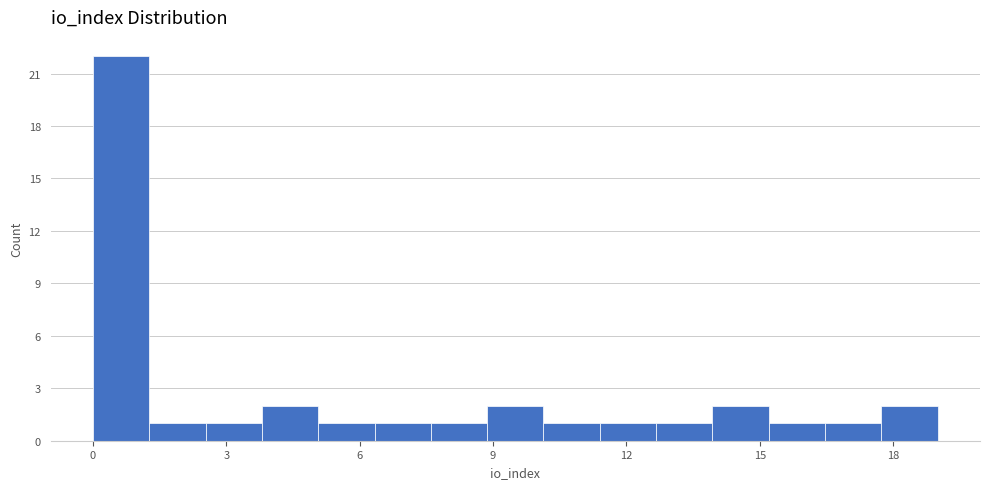

Read against the x-axis, roughly where is the centre of the tallest bar?

0.5